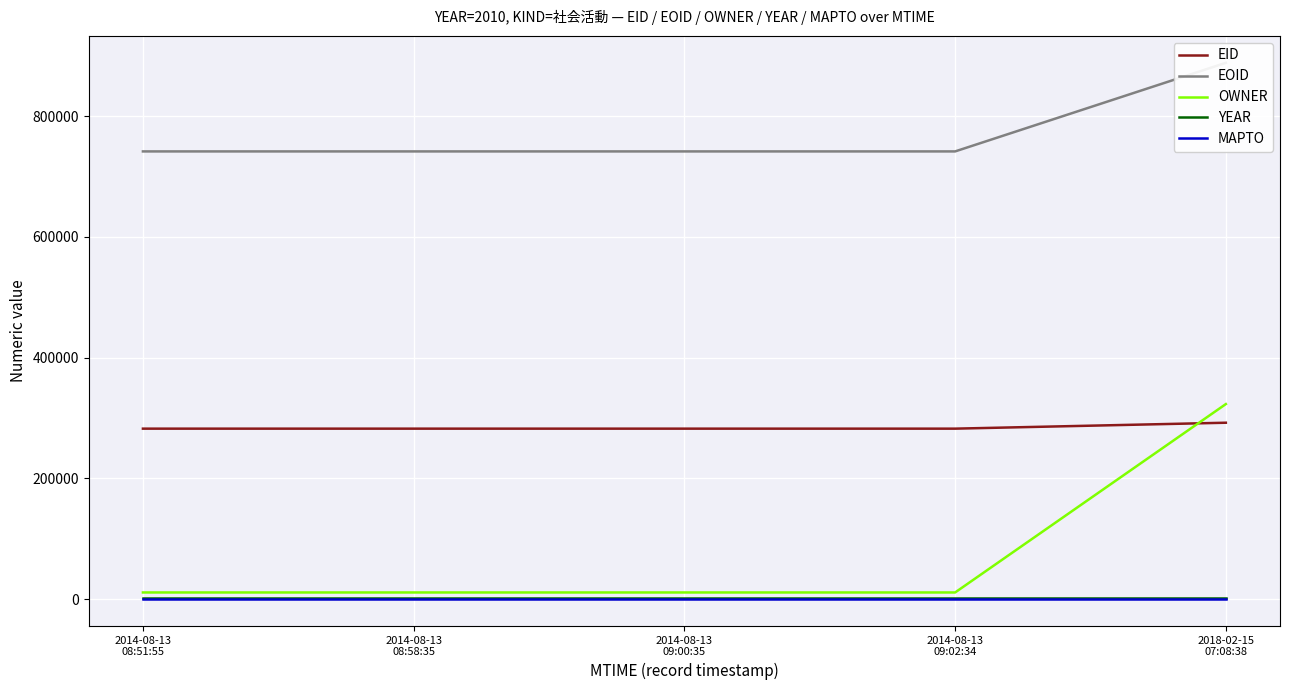

At 2018-02-15
07:08:38, list the series in order from largest to smallest.

EOID, OWNER, EID, YEAR, MAPTO